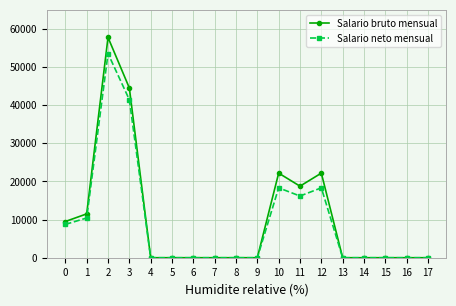

At which category is the sum across all series the highest?

2